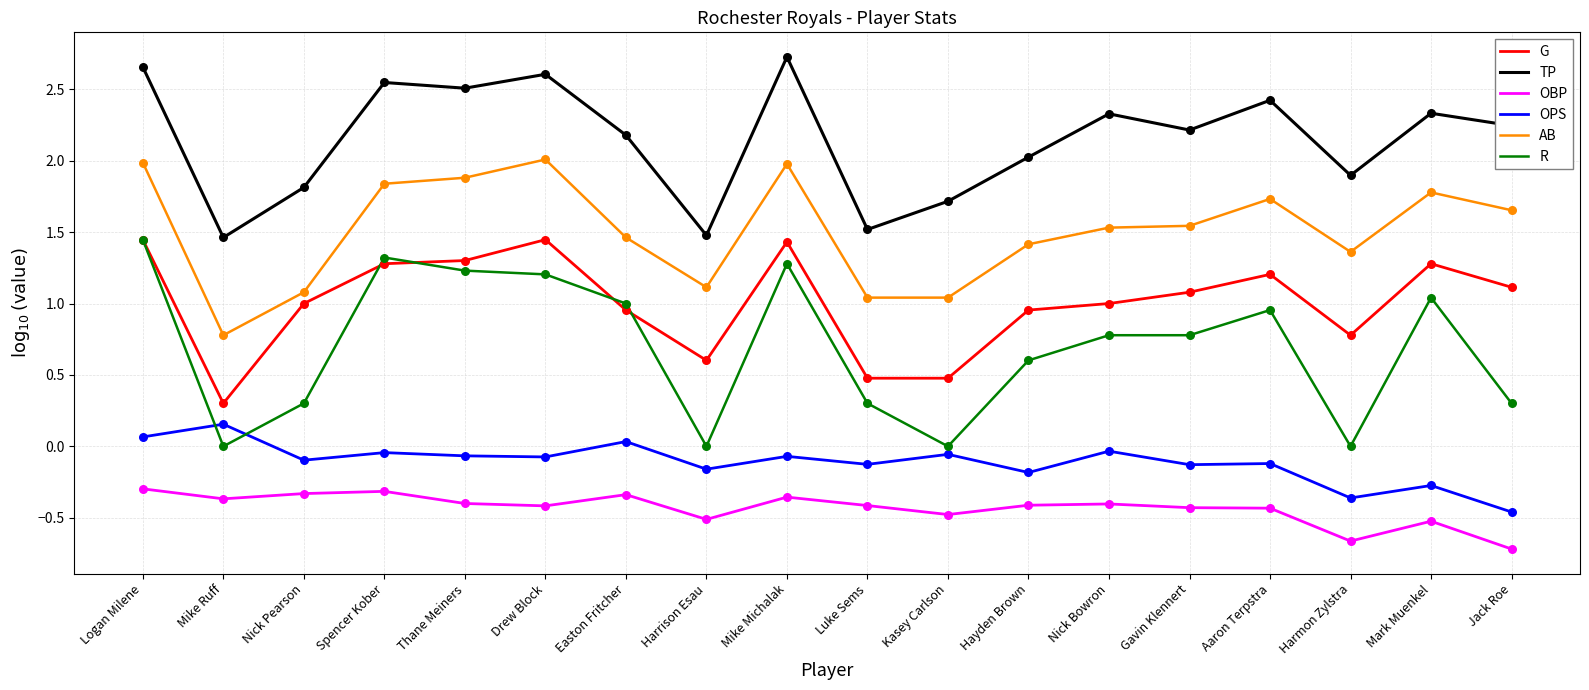

Which series changed the most between Mike Michalak and Nick Bowron?

R